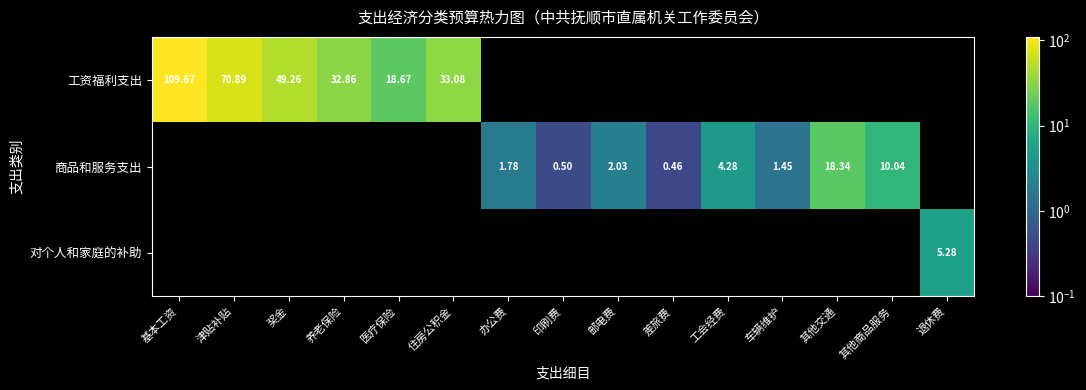

Is it true that 对个人和家庭的补助 equals 2.3 at 住房公积金?

False